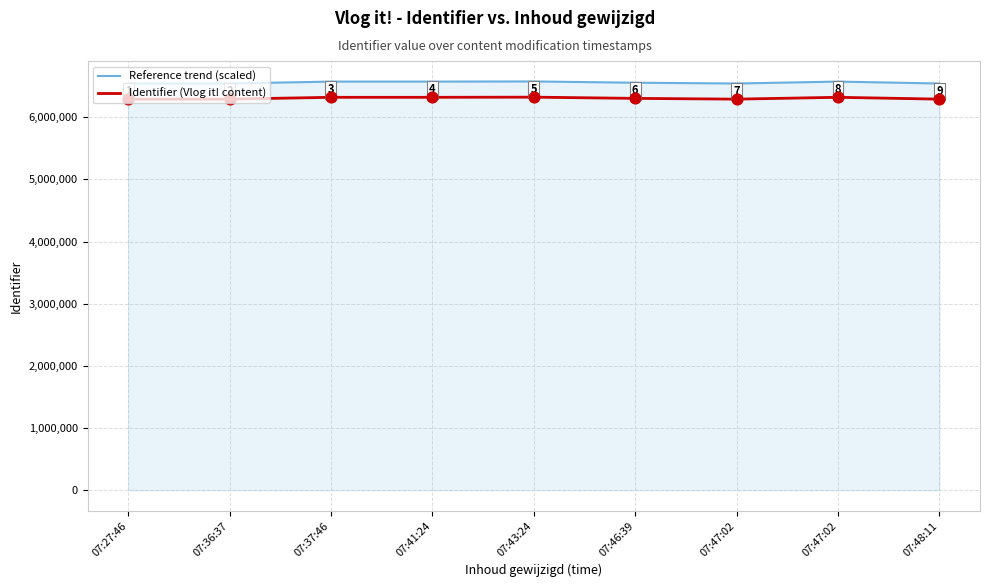

What are all the series names shown in the legend?

Reference trend (scaled), Identifier (Vlog it! content)